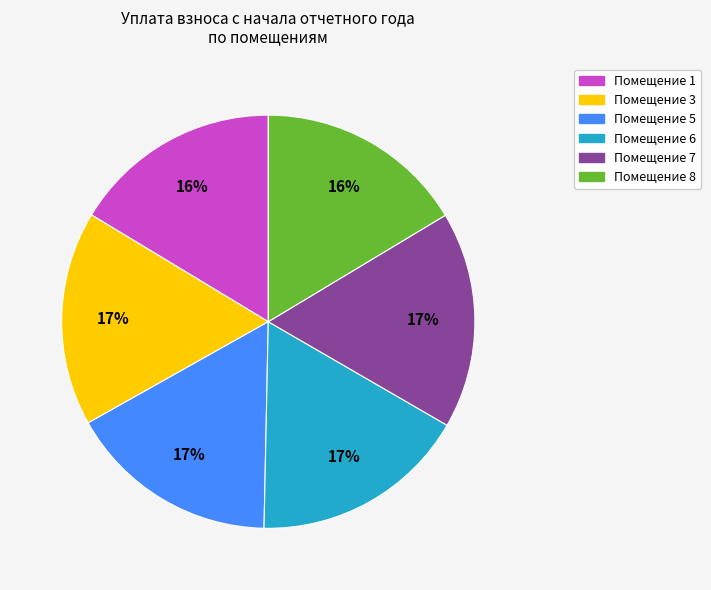

To the nearest percent, what is the average slice percentage?

17%